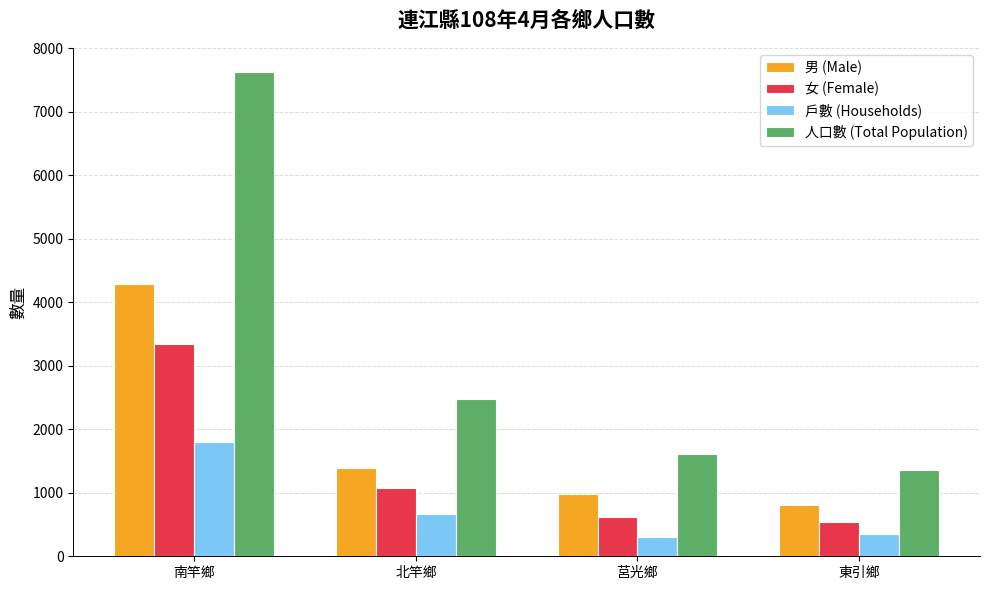

What is the minimum value shown in the chart?

303